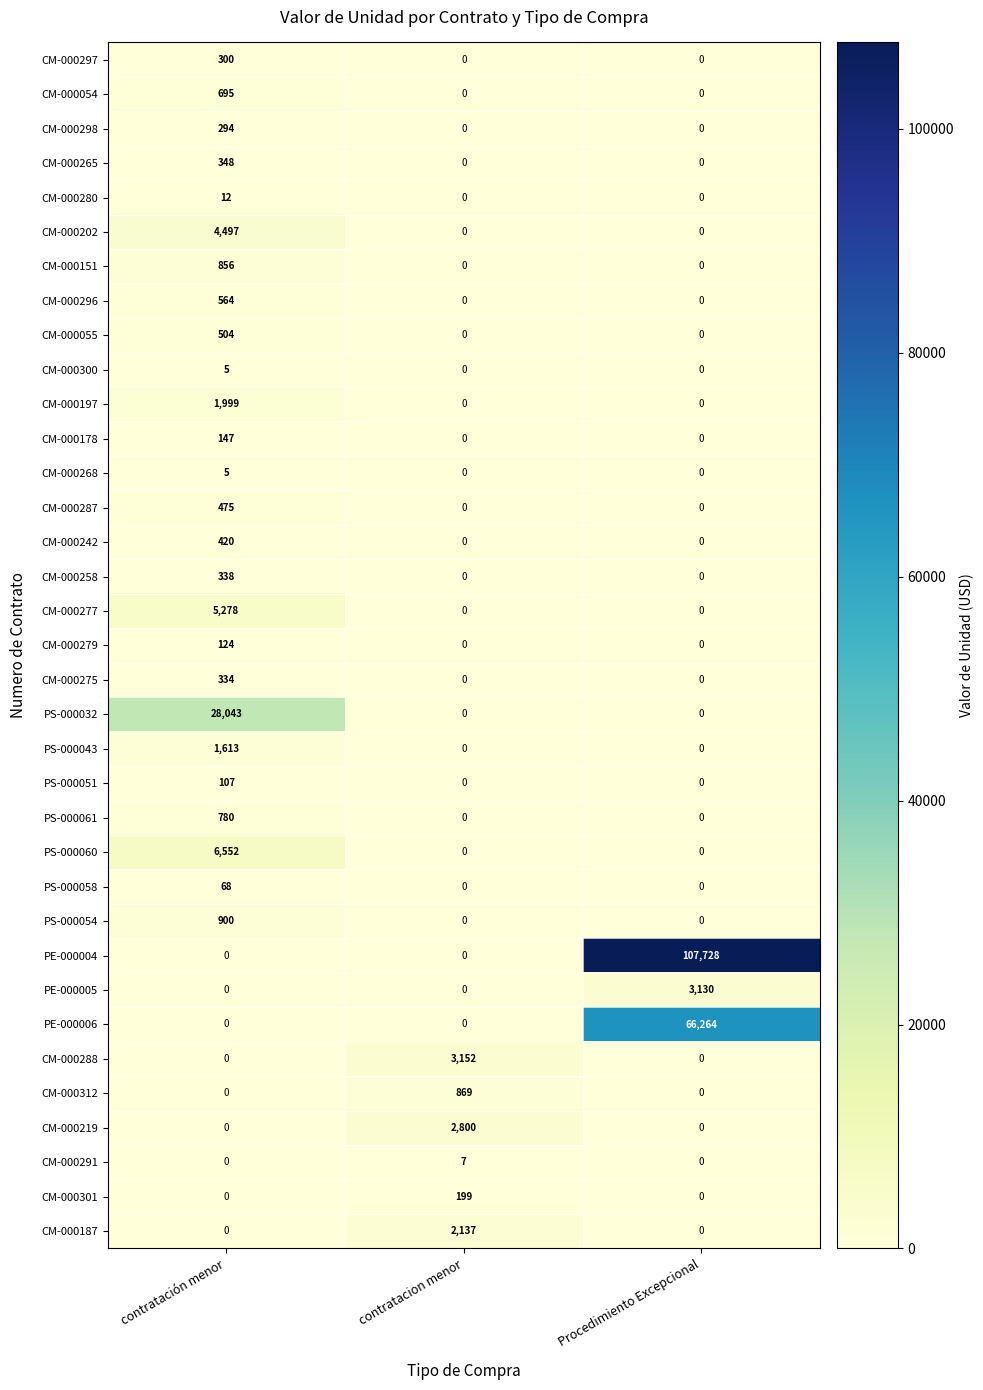

At how many categories does at least one series exceed 86893?

1